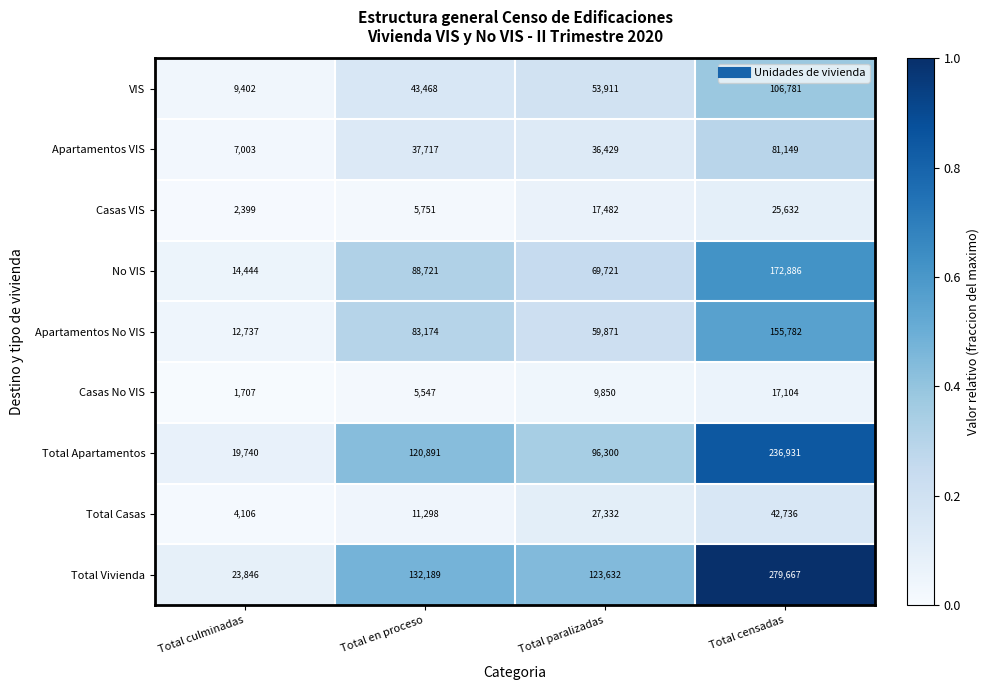

What is the sum of the Total Apartamentos values at Total censadas and Total paralizadas?

333231